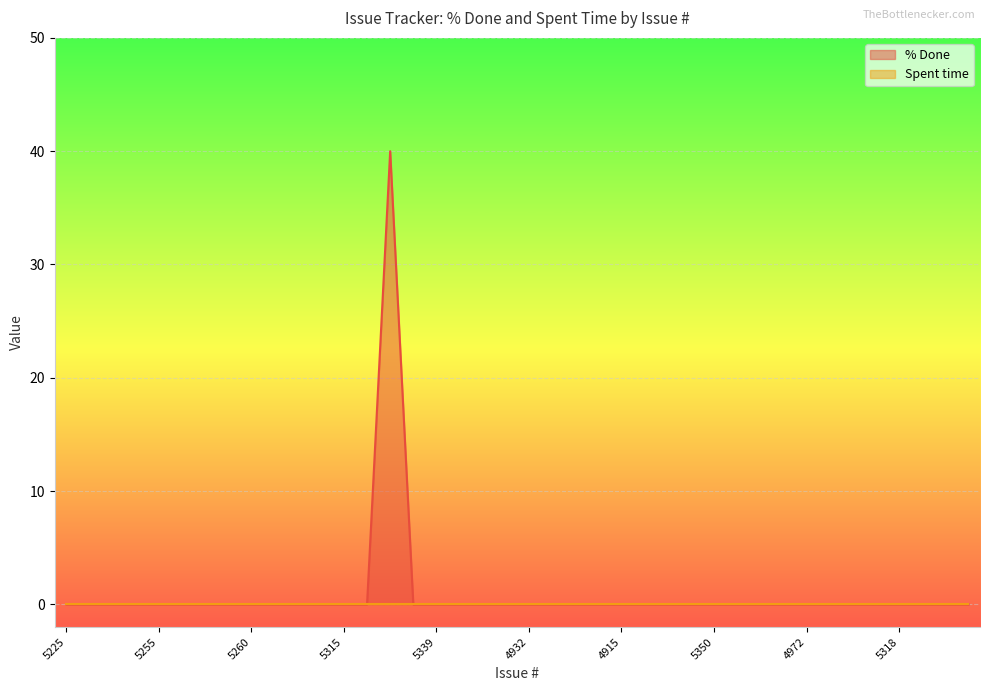

At which category does the data reach its first local peak?

5327